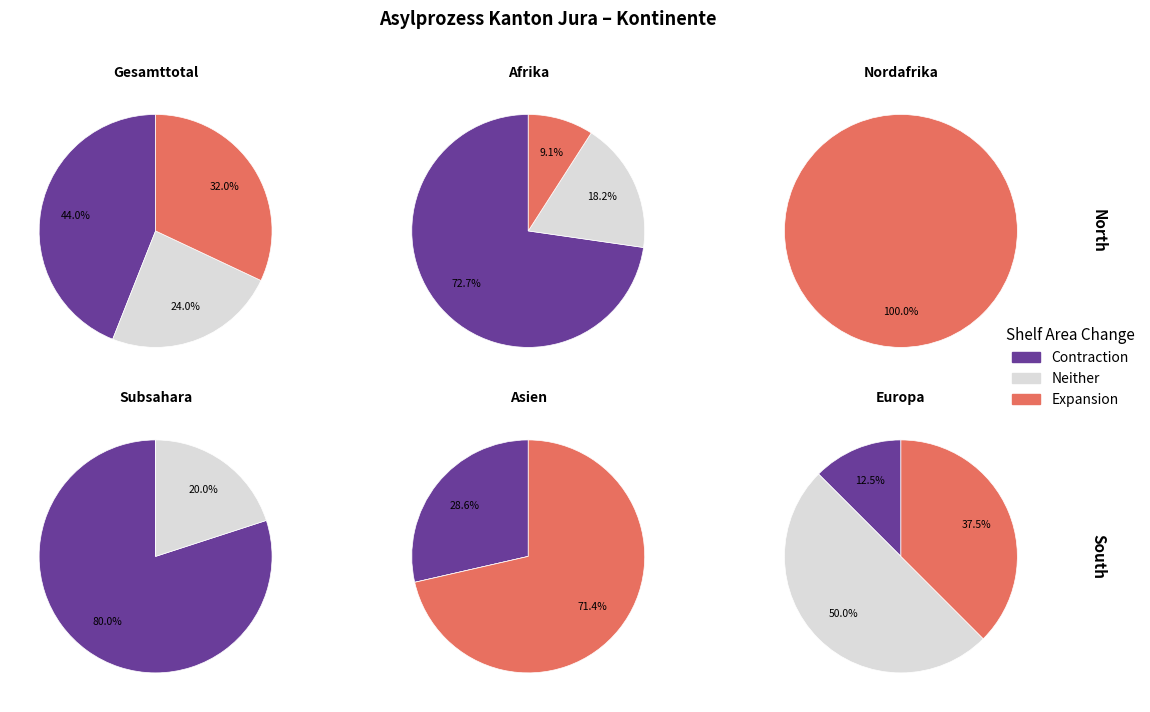

The Amerika slice represents 0% of the pie. True or false?

True